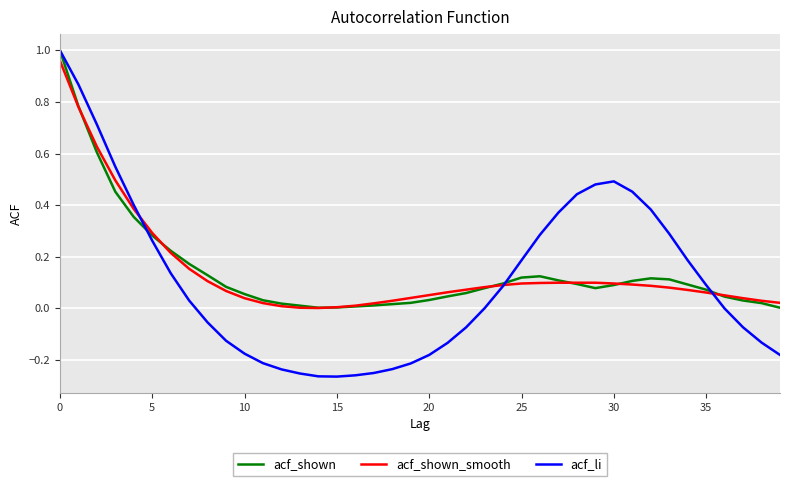

Which series has the largest range (max minus min)?

acf_li